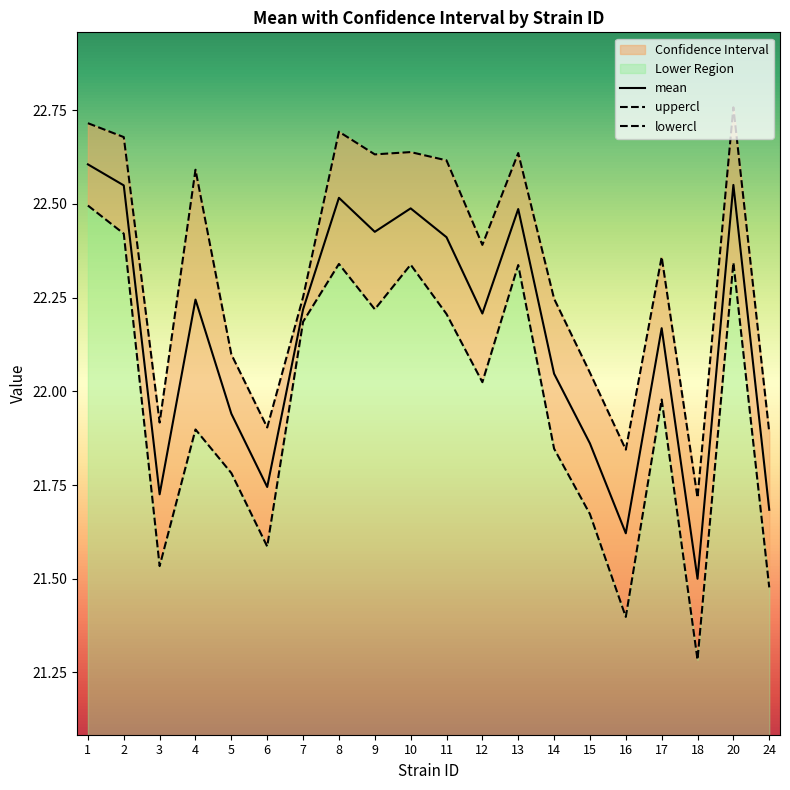

The value of lowercl at 6 is 29.5. True or false?

False